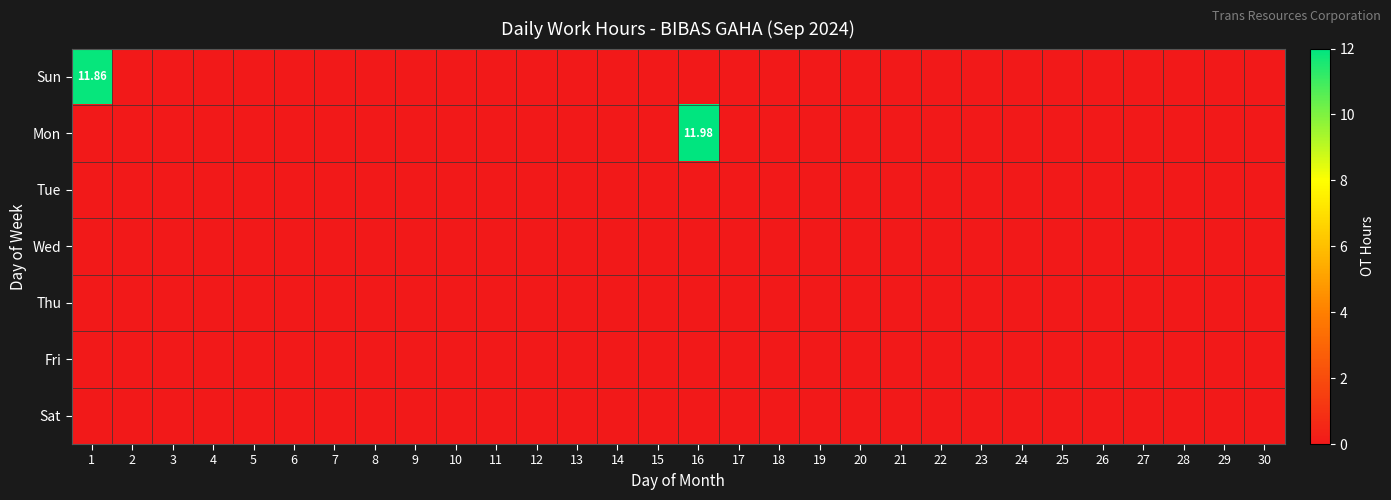

Between 4 and 13, which is larger?

4